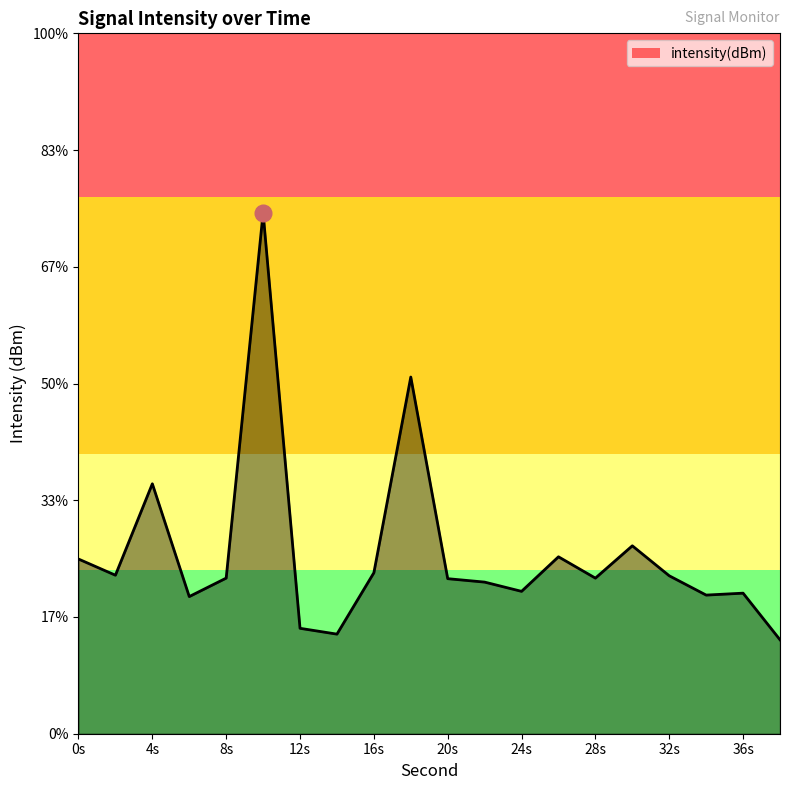

How many points are higher than both their immediate neighbors (excluding endpoints)?

6